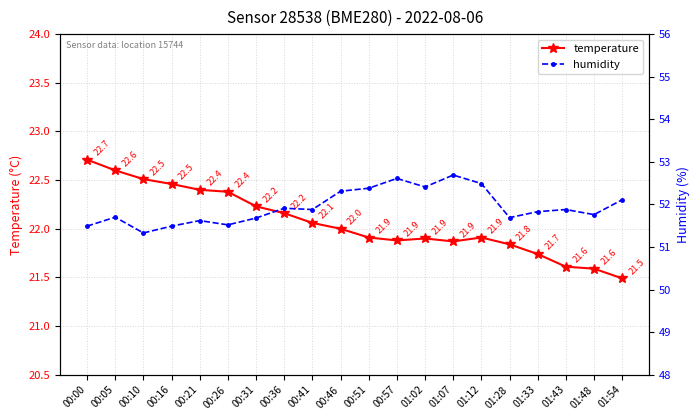

What value does the temperature series have at 00:41?

22.1